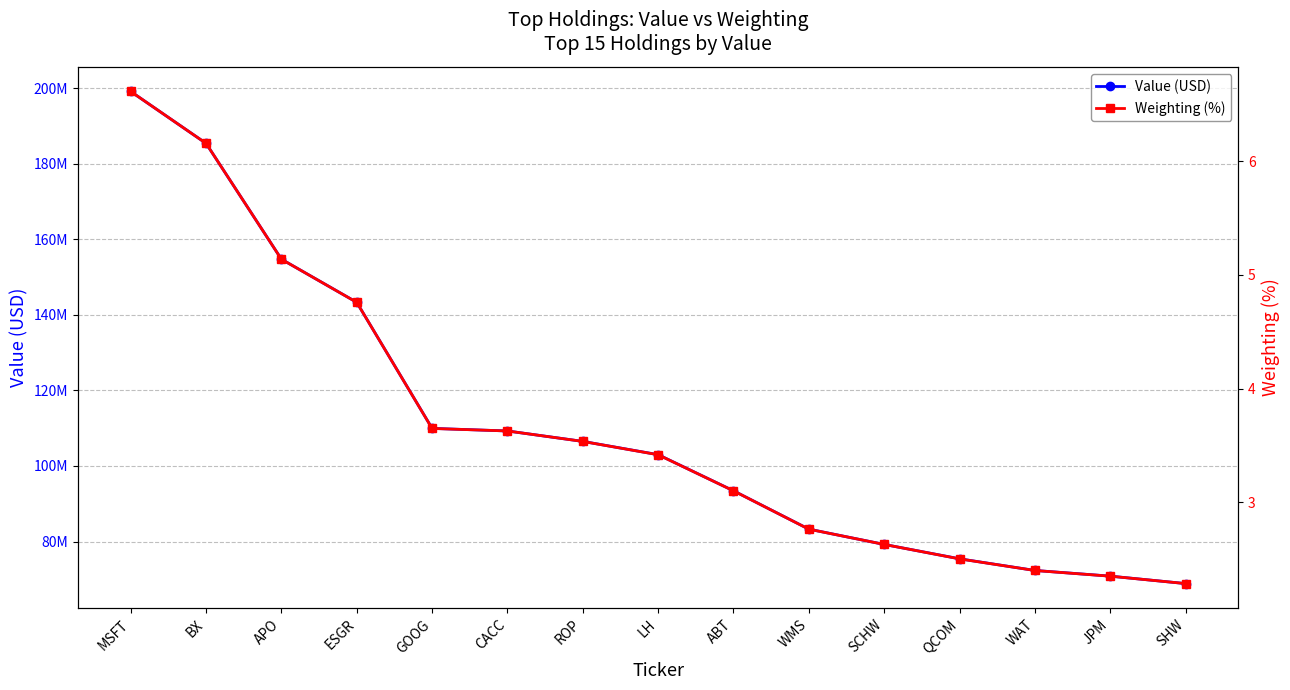

True or false: Weighting (%) has a value of 1.3 at SHW.

False